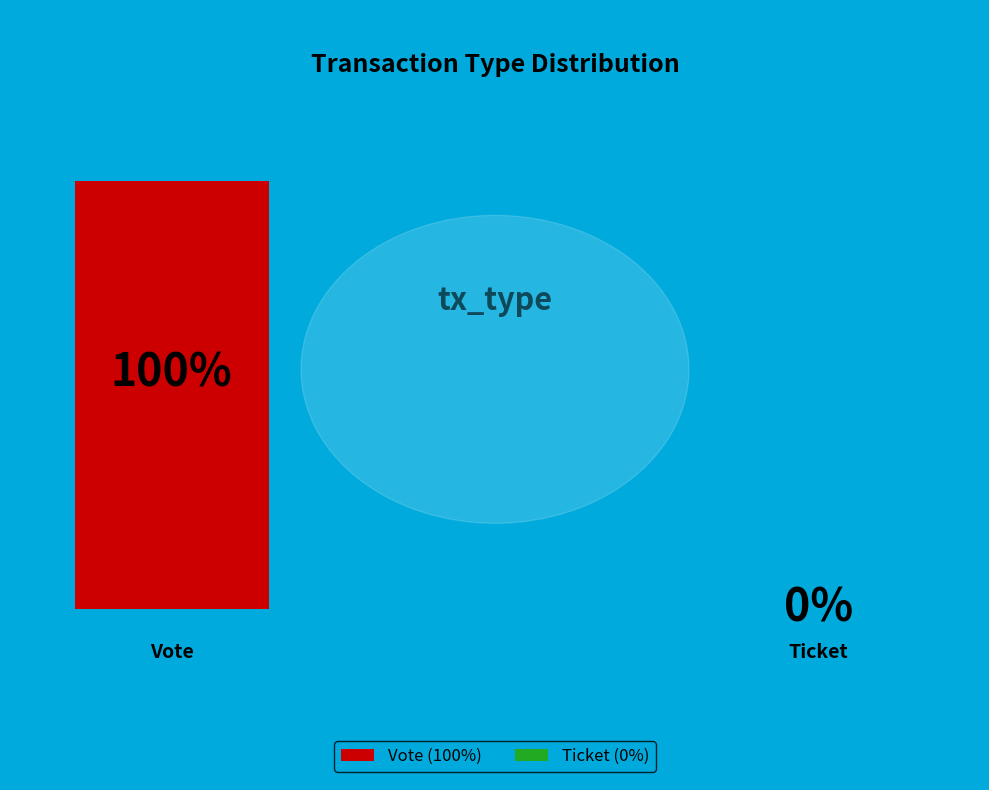

What percentage is the Vote slice, to the nearest percent?

100%